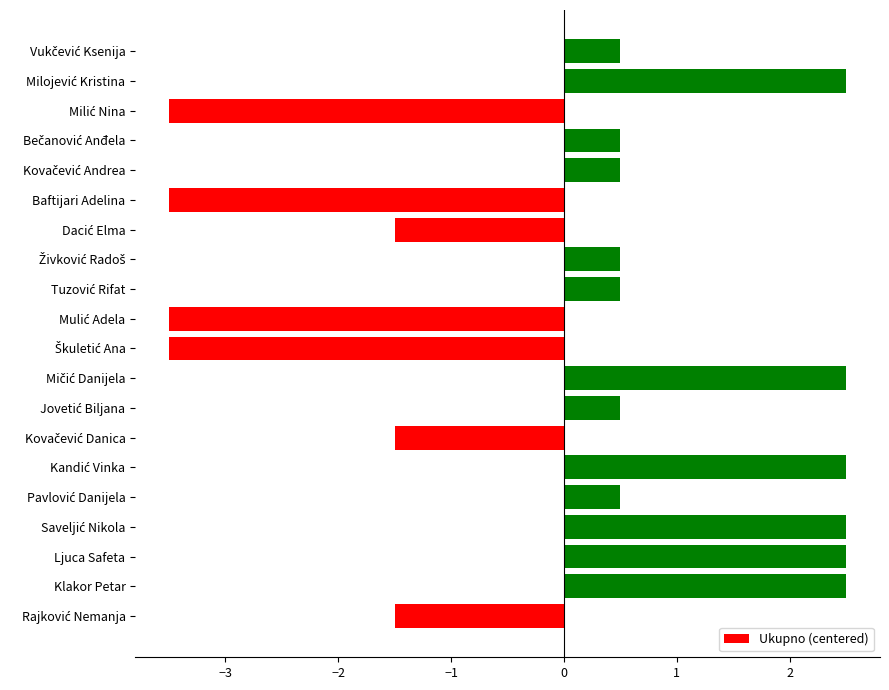

How many distinct data groups are displayed?

1